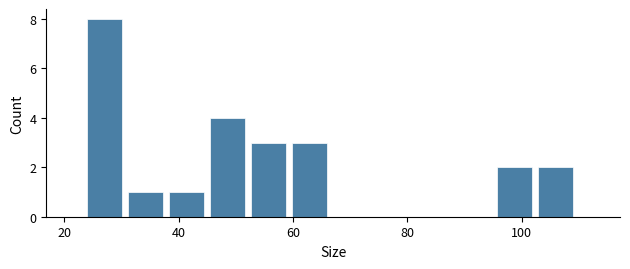

Read against the x-axis, roughly where is the centre of the tallest bar?

28